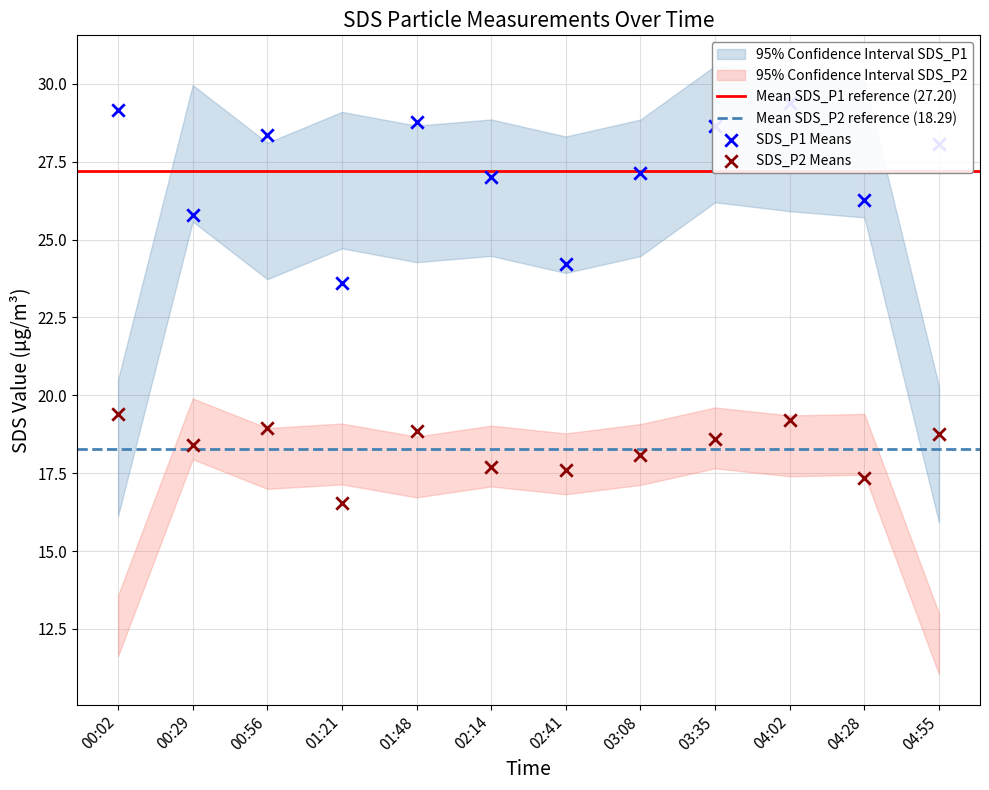

What is the total value across all series at 04:55?

46.8